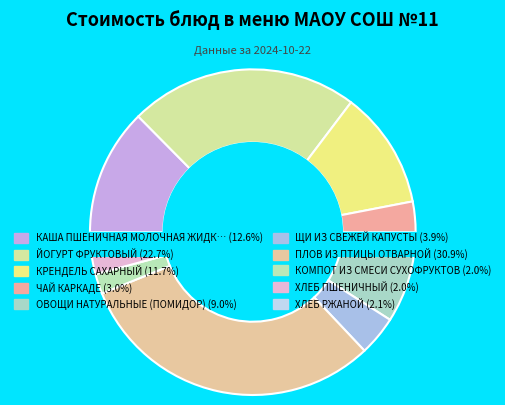

Approximately how many times larger is the value at ЩИ ИЗ СВЕЖЕЙ КАПУСТЫ compared to КРЕНДЕЛЬ САХАРНЫЙ?

0.3